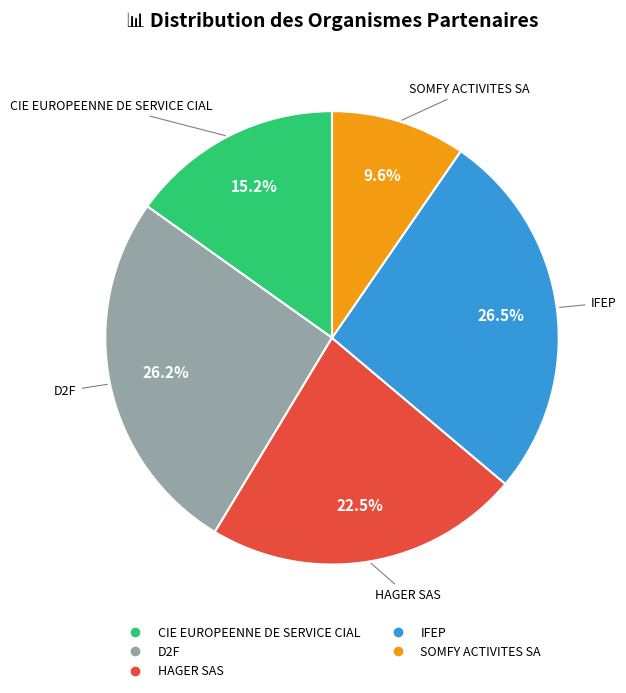

Combined, what portion of the pie is HAGER SAS and CIE EUROPEENNE DE SERVICE CIAL?

37.7%